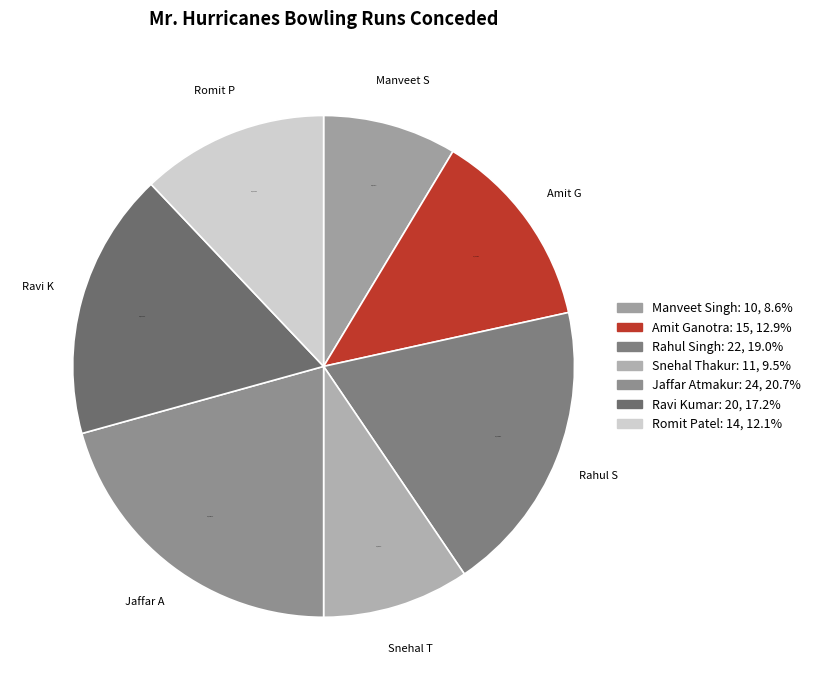

Rank the categories by value from lowest to highest.

Manveet S, Snehal T, Romit P, Amit G, Ravi K, Rahul S, Jaffar A